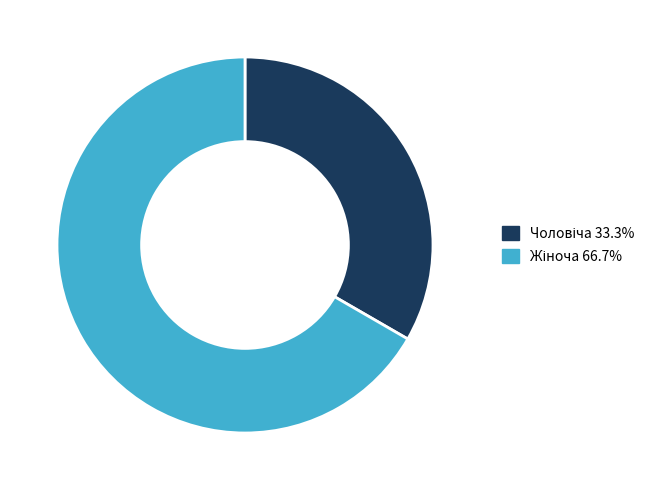

Does any single category account for the majority?

Yes